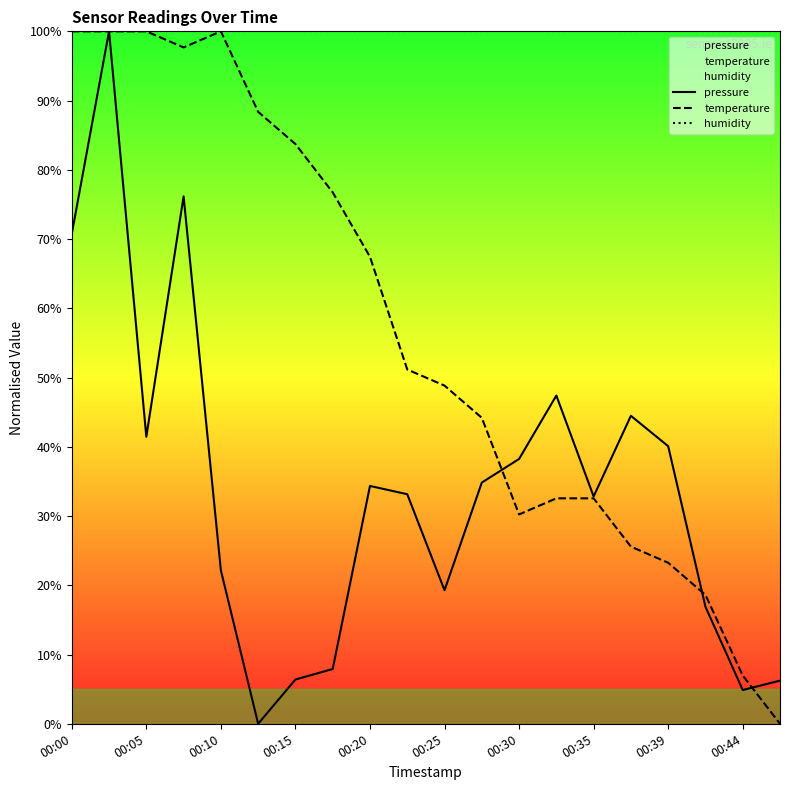

Which series has the largest total across all categories?

humidity